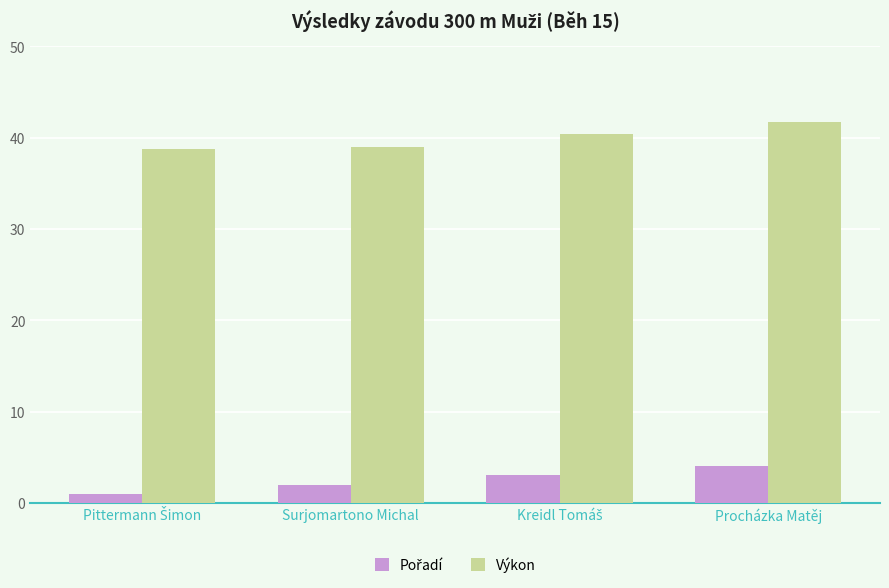

What is the value of the Výkon bar at the 4th from the left?

41.7